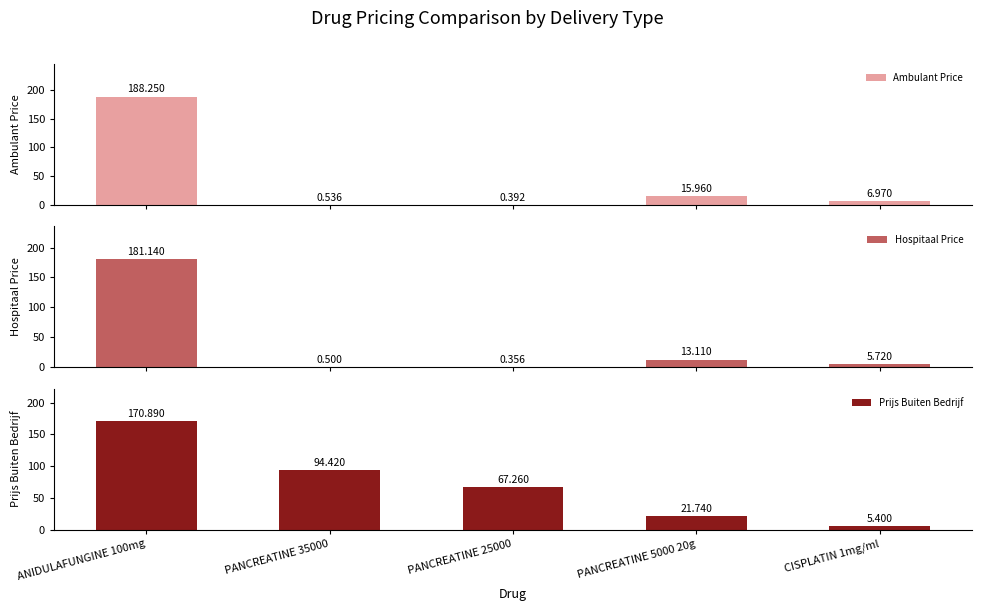

True or false: Ambulant Price has a value of 250.3 at ANIDULAFUNGINE 100mg.

False